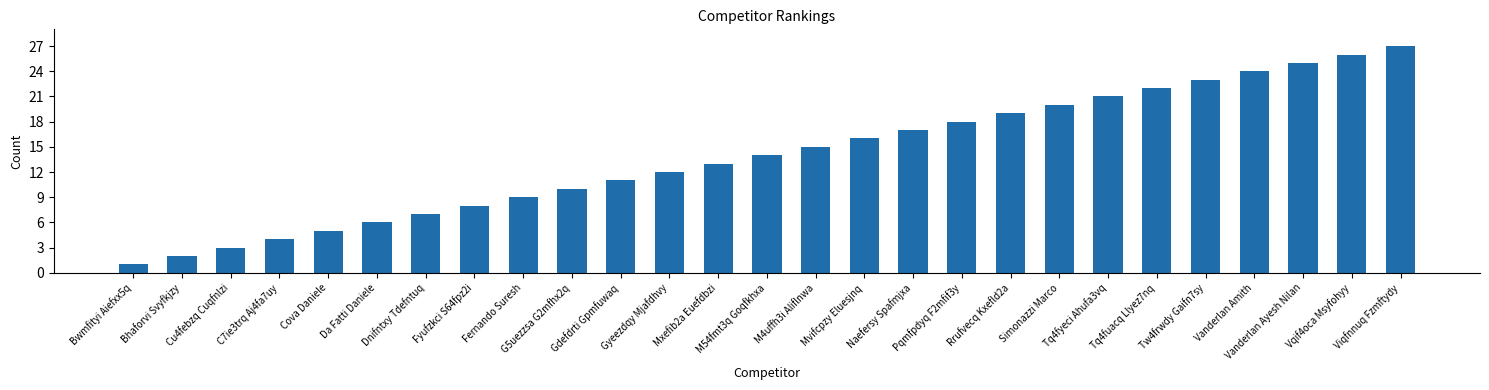

Rank the categories by value from highest to lowest.

Viqfnnuq Fzmftydy, Vqif4oca Msyfohyy, Vanderlan Ayesh Nilan, Vanderlan Amith, Tw4frwdy Gaifn7sy, Tq4fuacq Llyez7nq, Tq4fyeci Ahufa3vq, Simonazzi Marco, Rrufvecq Kxefld2a, Pqmfpdyq F2mfif3y, Naefersy Spafmjxa, Mvifcpzy Eluesjnq, M4uffh3i Aliflnwa, M54fmt3q Goqfkhxa, Mxefib2a Euefdbzi, Gyeezdqy Mjafdhvy, Gdefdrti Gpmfuwaq, G5uezzsa G2mfhx2q, Fernando Suresh, Fyufzkci S64fpz2i, Dnifntxy Tdefntuq, Da Fatti Daniele, Cova Daniele, C7ie3trq Aj4fa7uy, Cu4febzq Cuqfnlzi, Bhaforvi Svyfkjzy, Bwmfityi Aiefxx5q